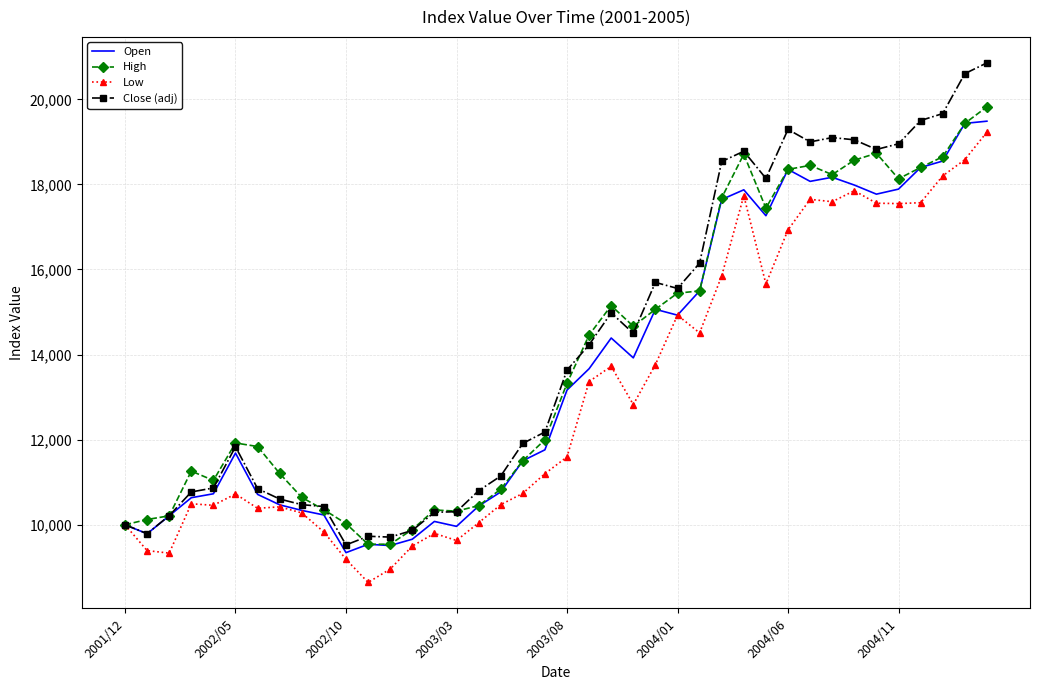

Which series has the largest range (max minus min)?

Close (adj)